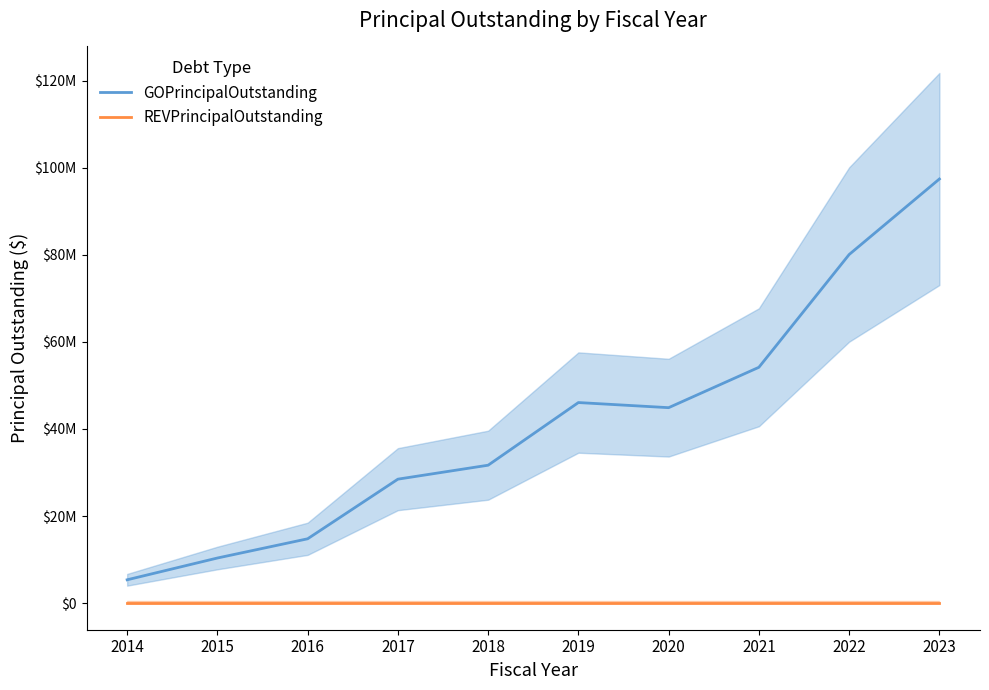

True or false: REVPrincipalOutstanding and GOPrincipalOutstanding intersect in this chart.

False